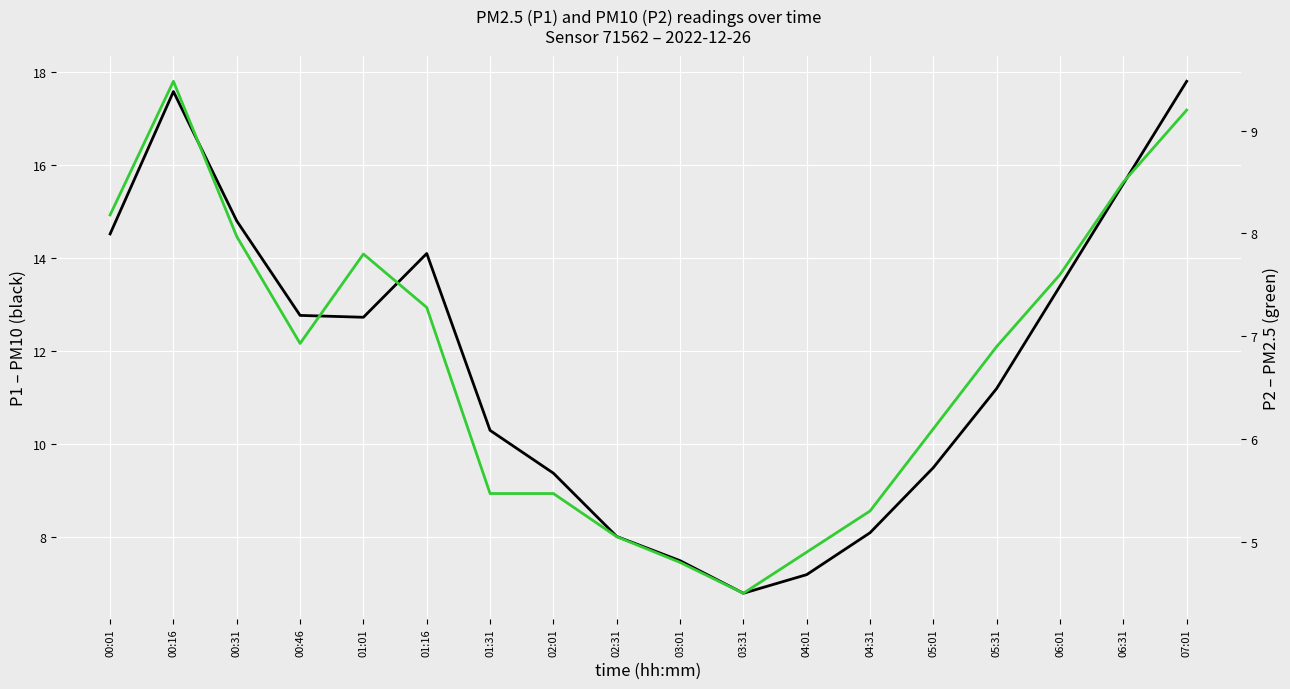

Where is the first local minimum for P2?

00:46